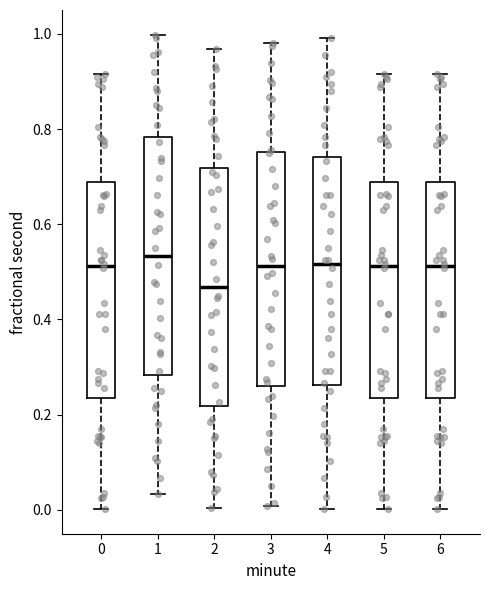

Where does the median line of the box at x = 3 sit on the y-axis? The values are not printed on the chart, so give them approximately, as read against the axis.

0.52